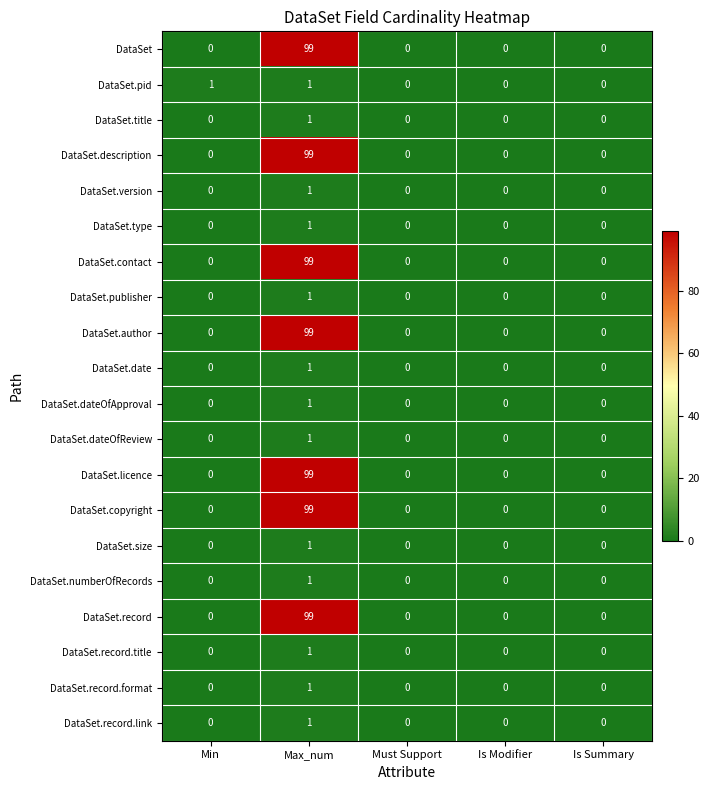

What is the total value across all series at Max_num?

706